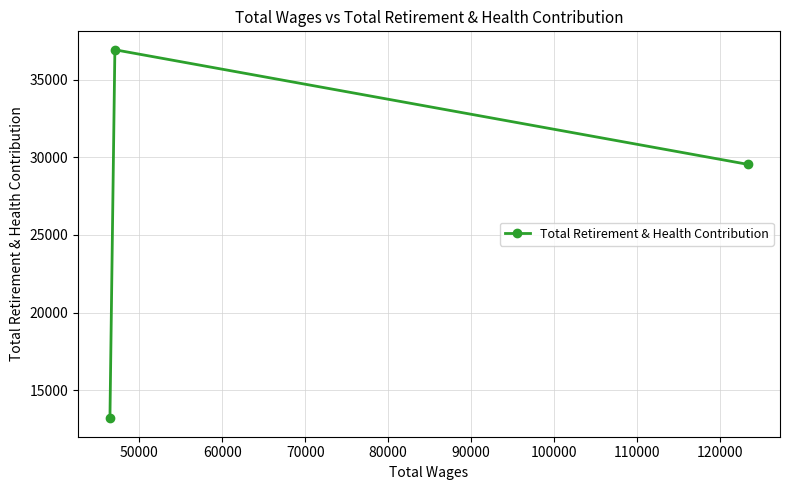

What is the sum of all values?

79654